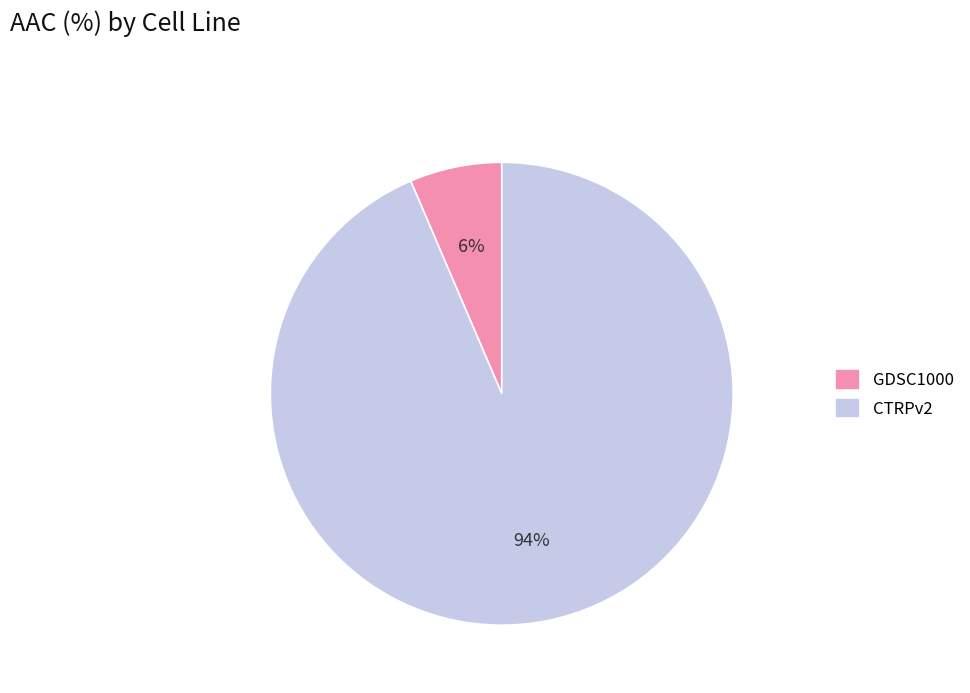

True or false: GDSC1000 accounts for 1% of the total.

False